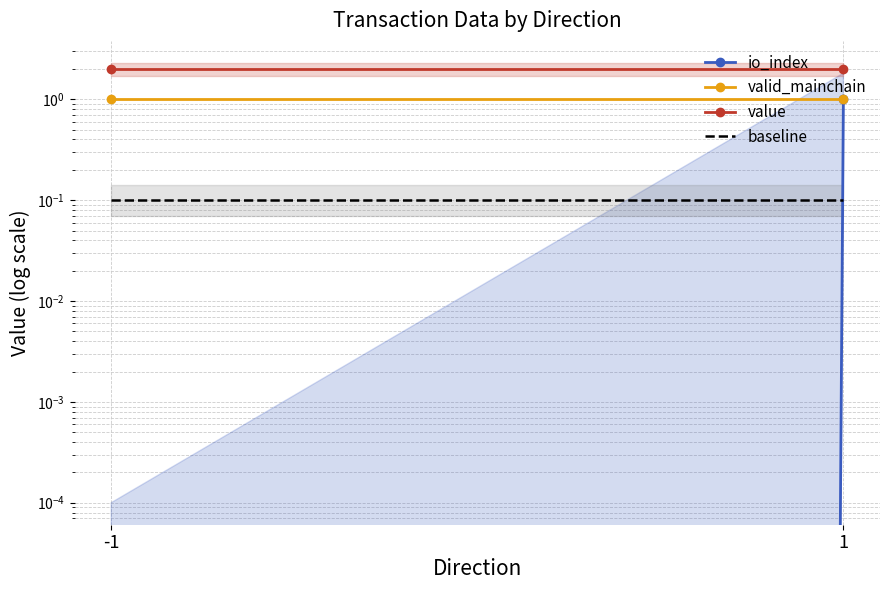

Is the value of io_index at 1 greater than the value of valid_mainchain at 1?

No